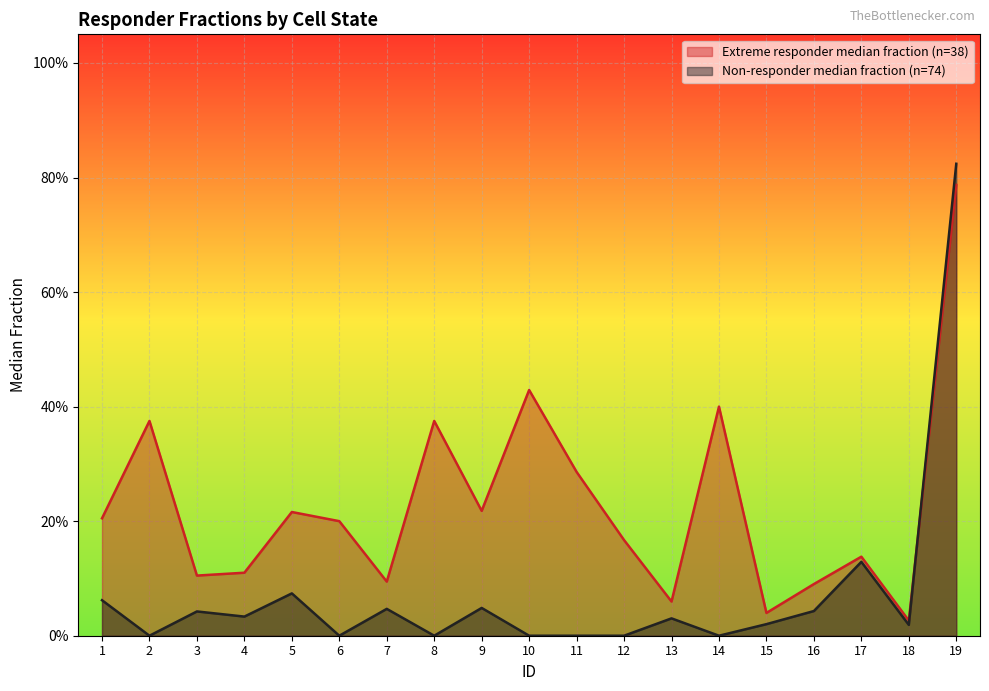

The value of Non-responder median fraction (n=74) at 5 is 0.0. True or false?

False